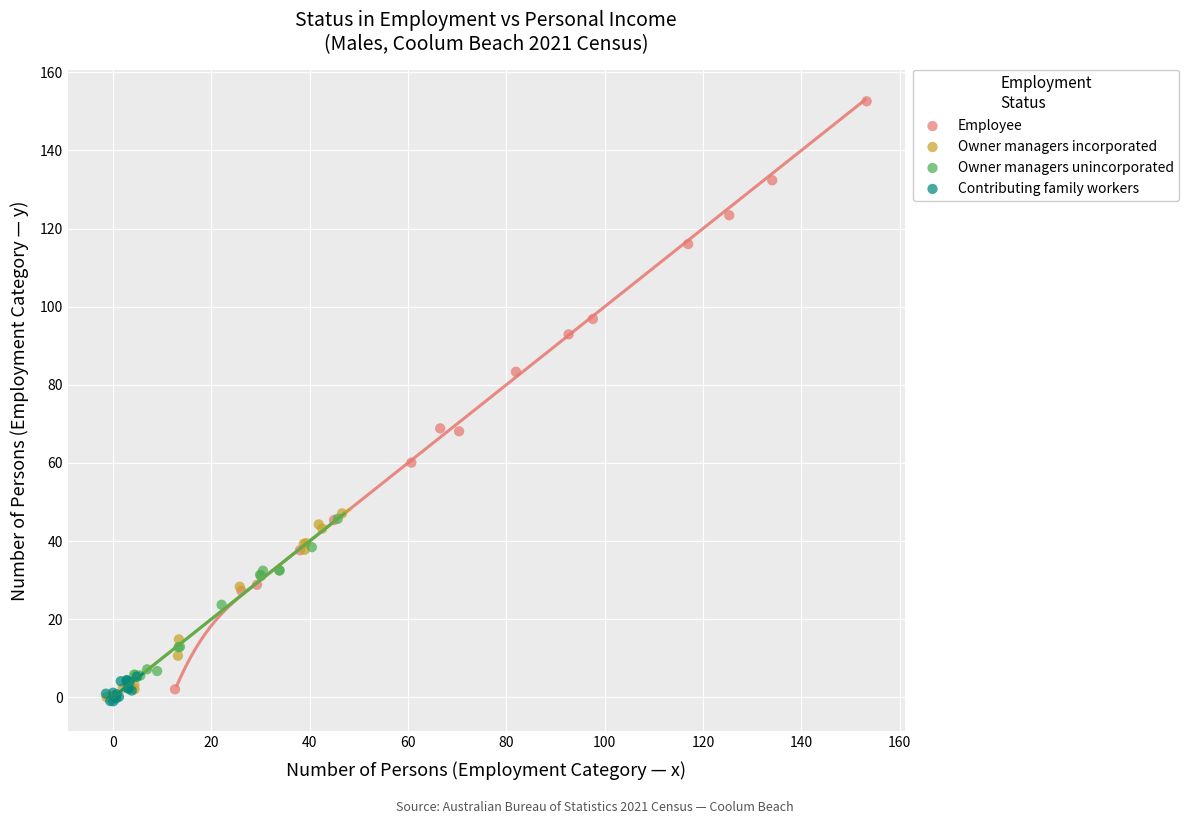

Which series reaches the maximum Y coordinate?

Employee